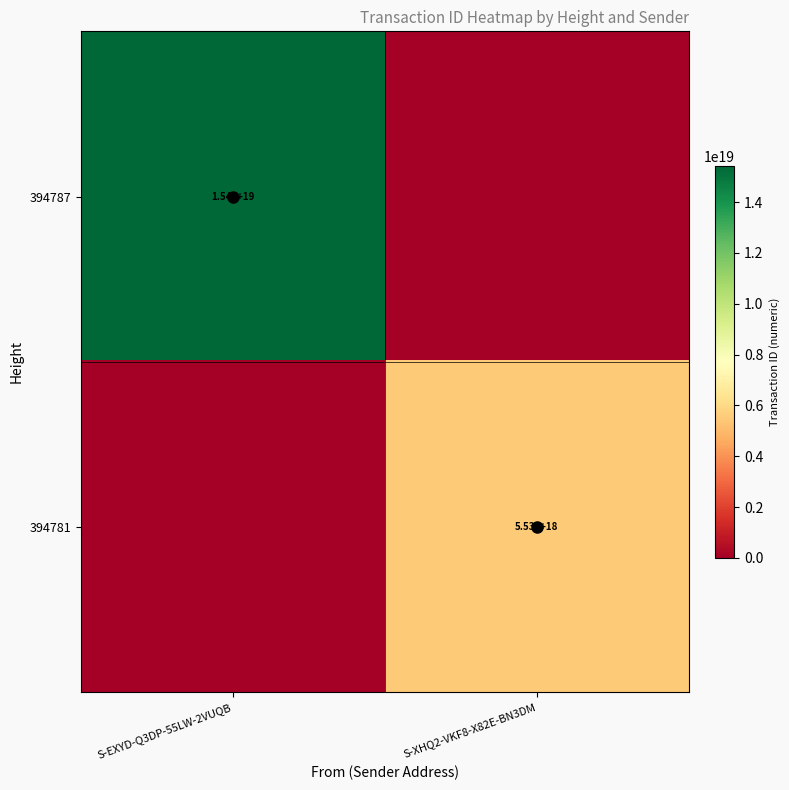

At which category does the chart reach its peak across all series?

S-EXYD-Q3DP-55LW-2VUQB